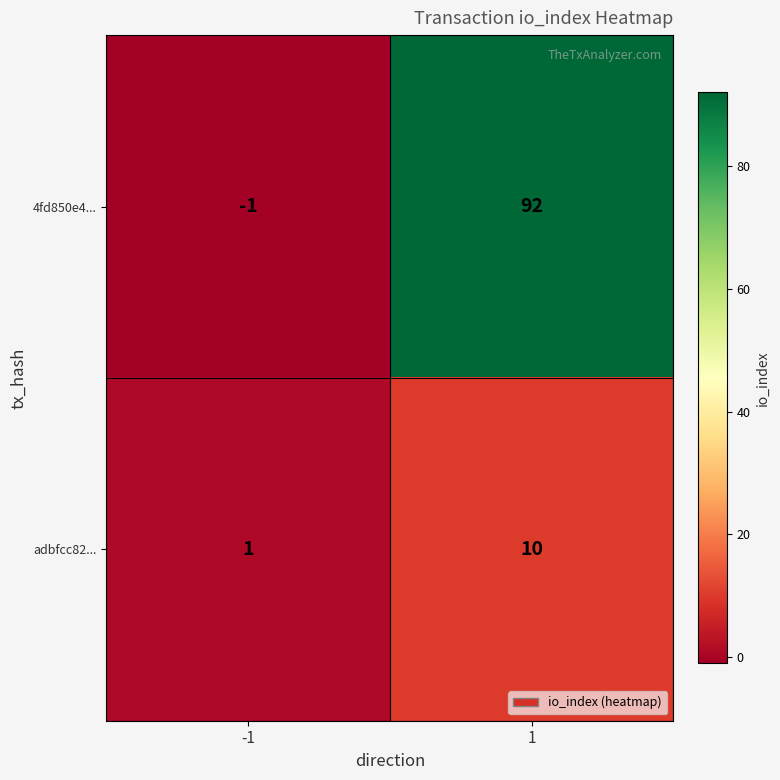

At how many categories does at least one series exceed 20?

1